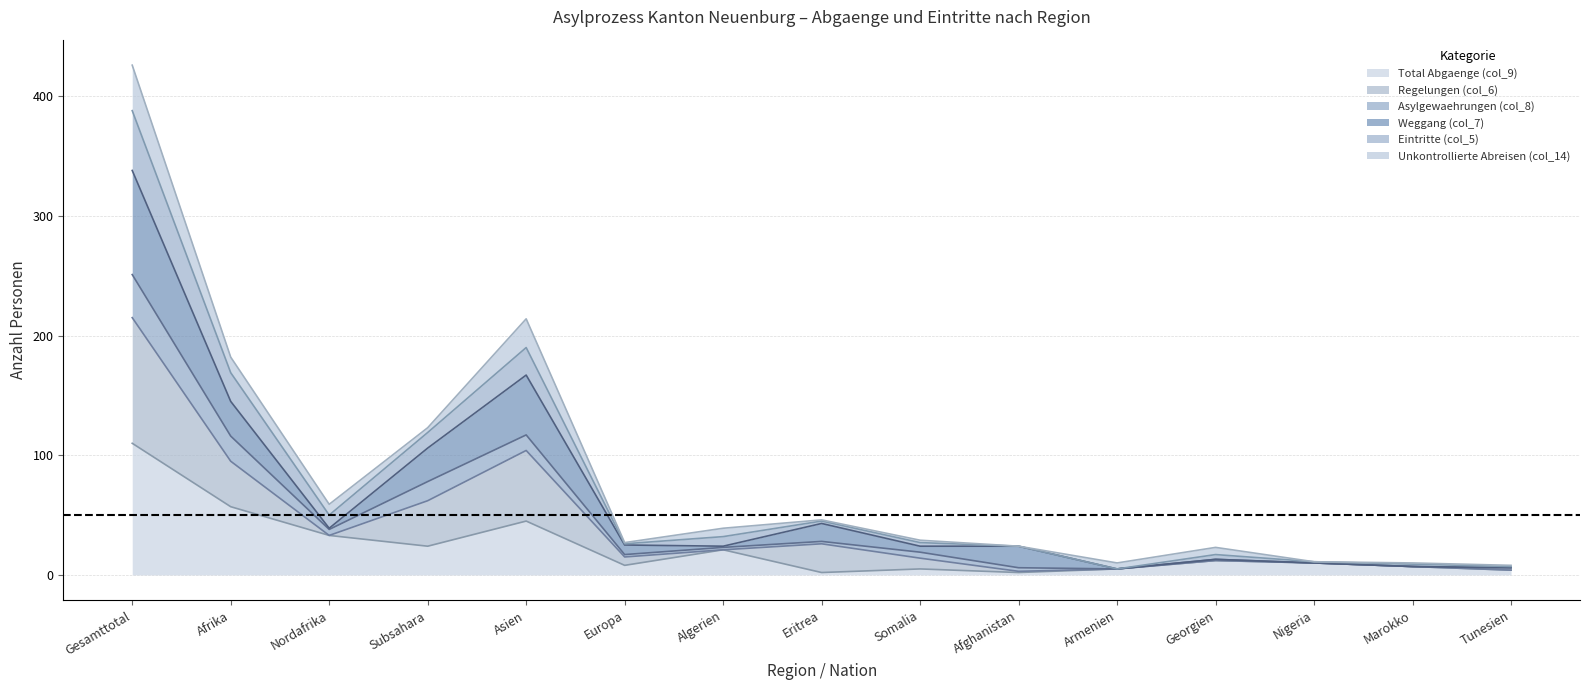

What is the value of the Total Abgaenge (col_9) point at the 9th from the left?

5